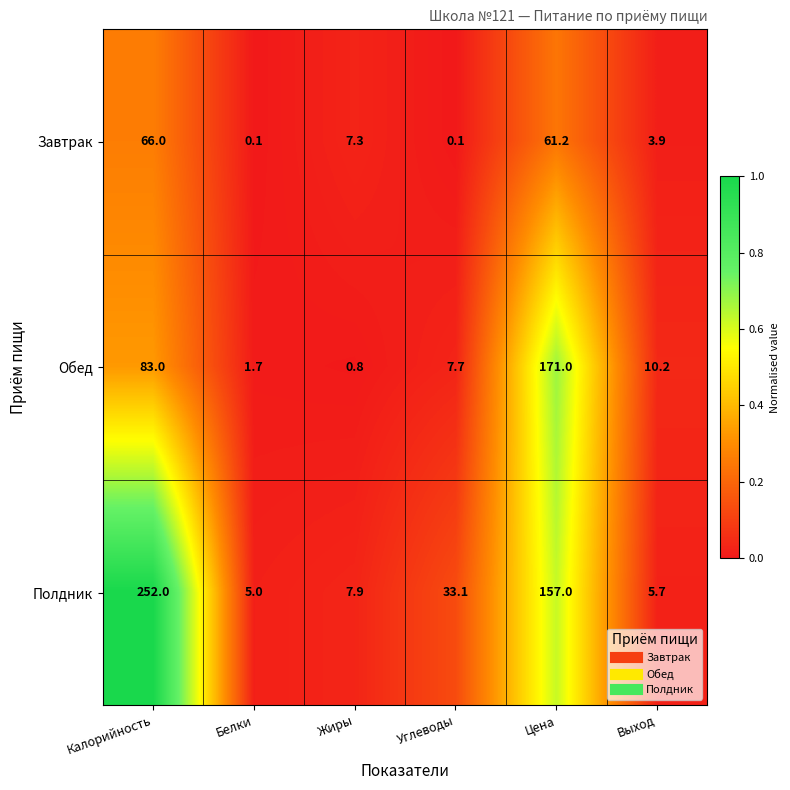

Reading left to right, extract all data points from this chart.

Завтрак: 66.0	0.1	7.3	0.1	61.2	3.9
Обед: 83.0	1.7	0.8	7.7	171.0	10.2
Полдник: 252.0	5.0	7.9	33.1	157.0	5.7